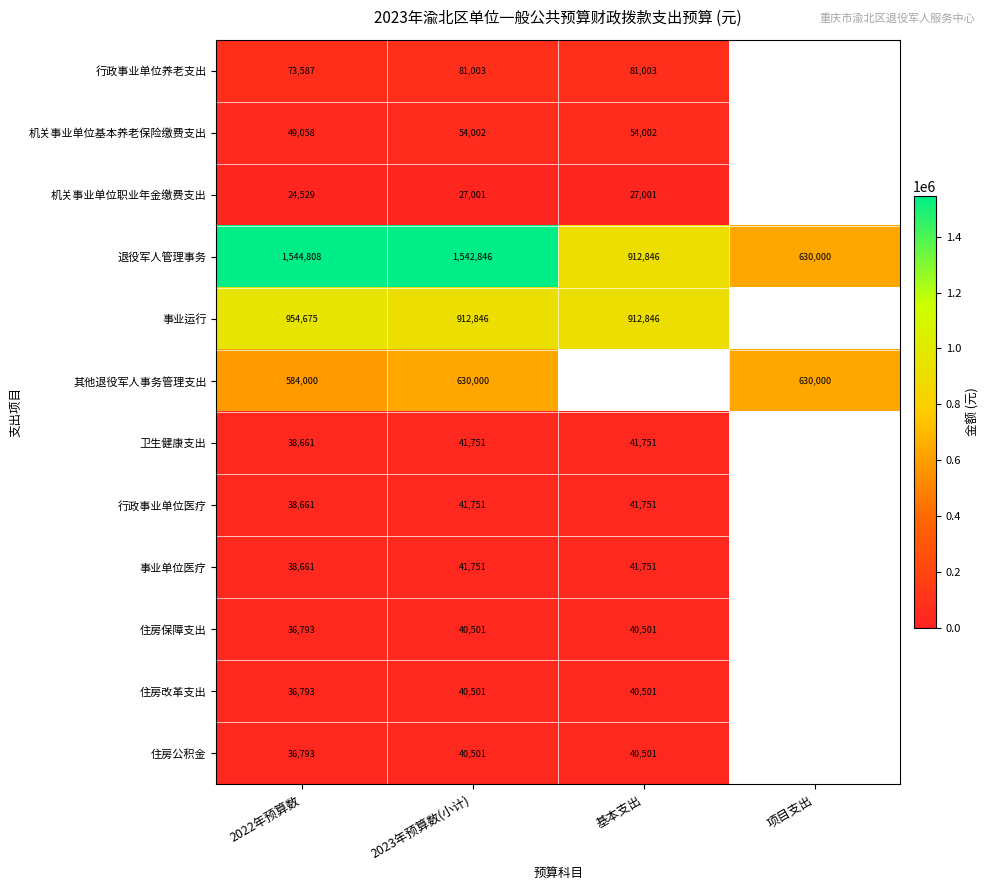

The value of 退役军人管理事务 at 基本支出 is 1434535.8. True or false?

False